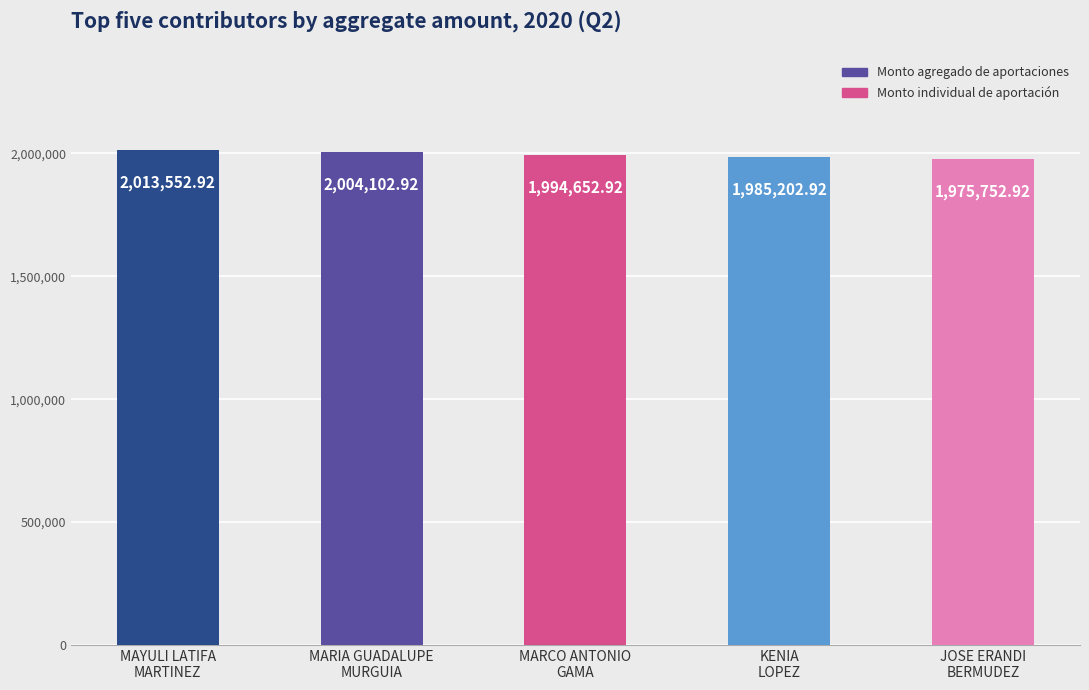

At which label is the value closest to 1994652?

MARCO ANTONIO
GAMA